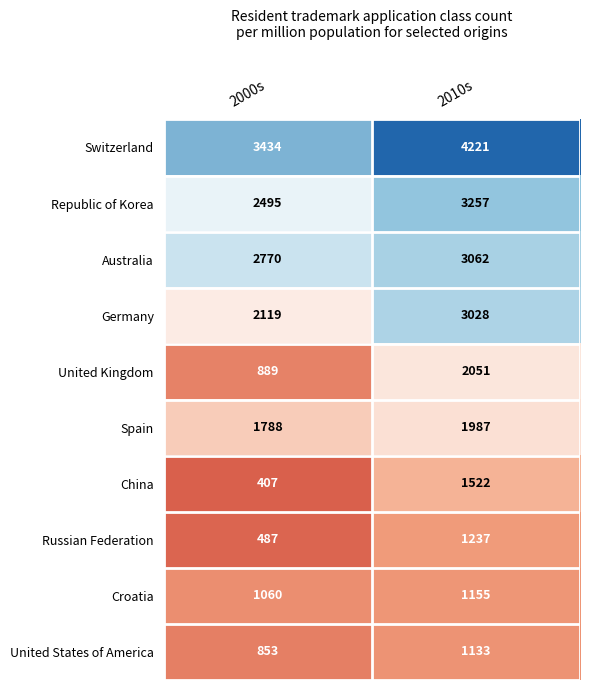

At how many categories does at least one series exceed 3127?

2